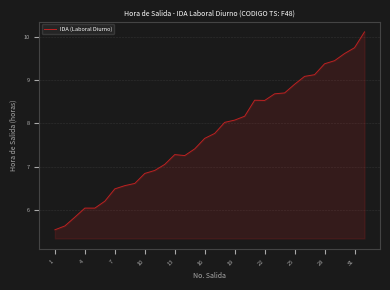

What is the minimum value shown in the chart?

5.5